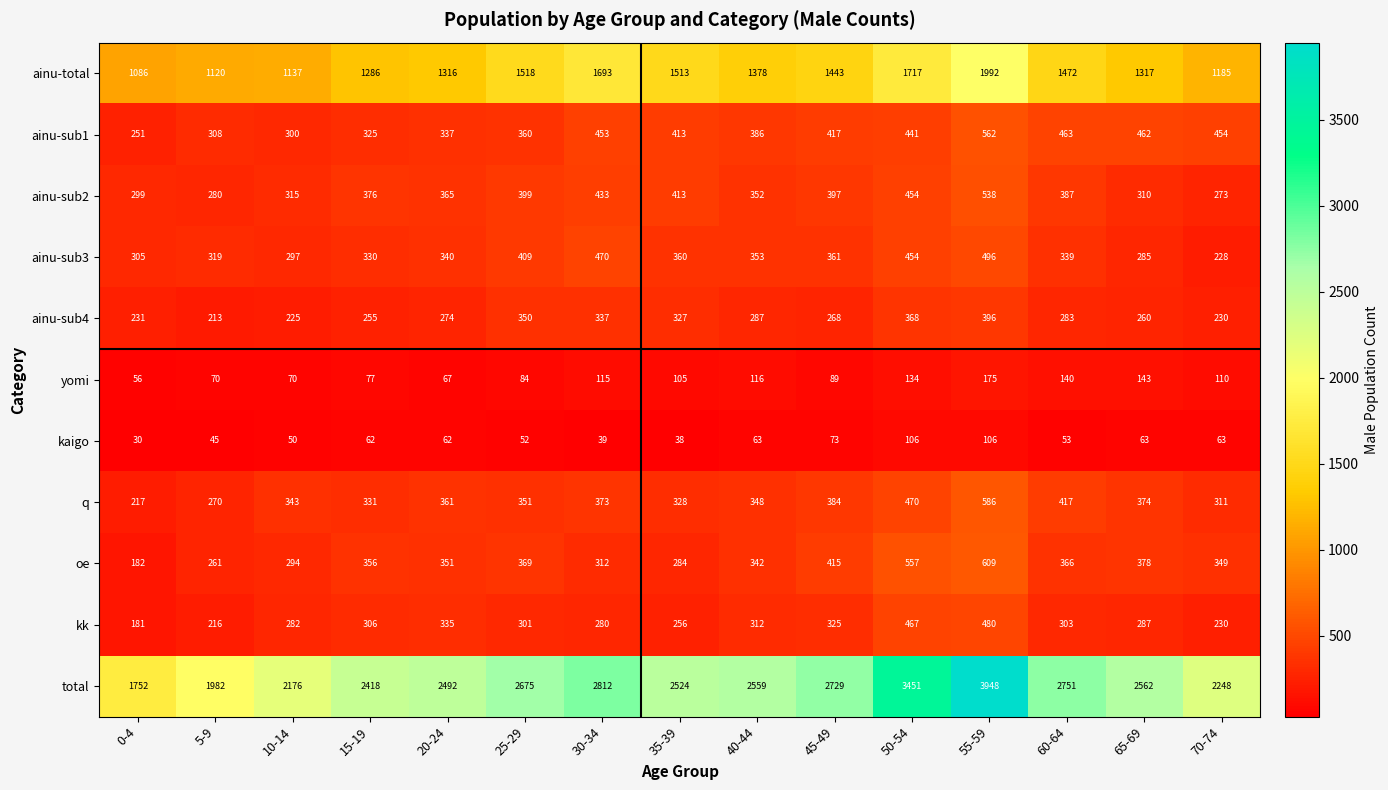

Rank the series at 5-9 from highest to lowest value.

total, ainu-total, ainu-sub3, ainu-sub1, ainu-sub2, q, oe, kk, ainu-sub4, yomi, kaigo